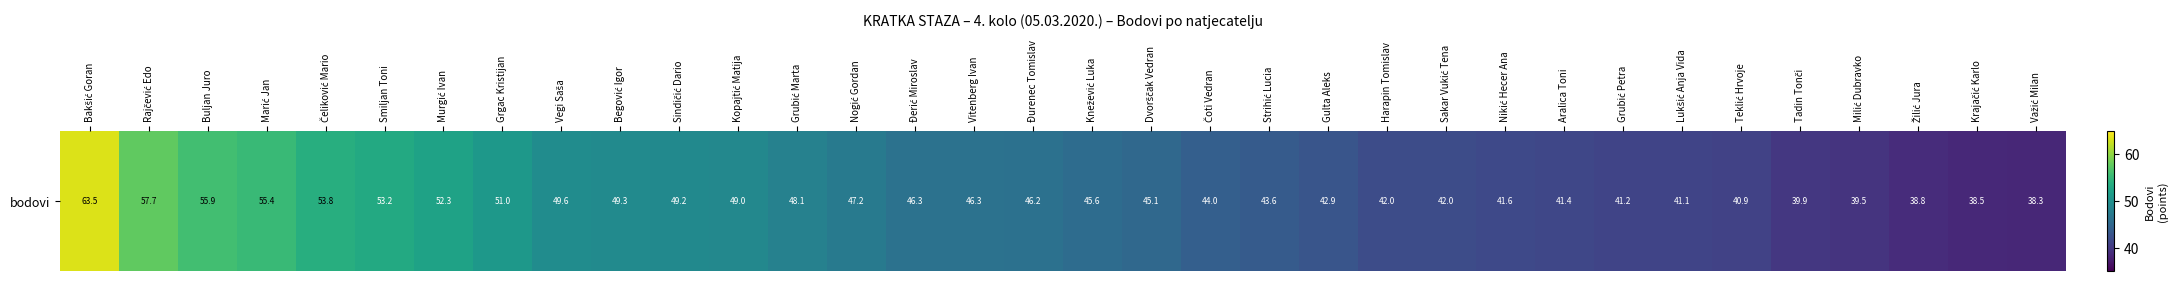

What is the difference between the maximum and minimum values?

25.2